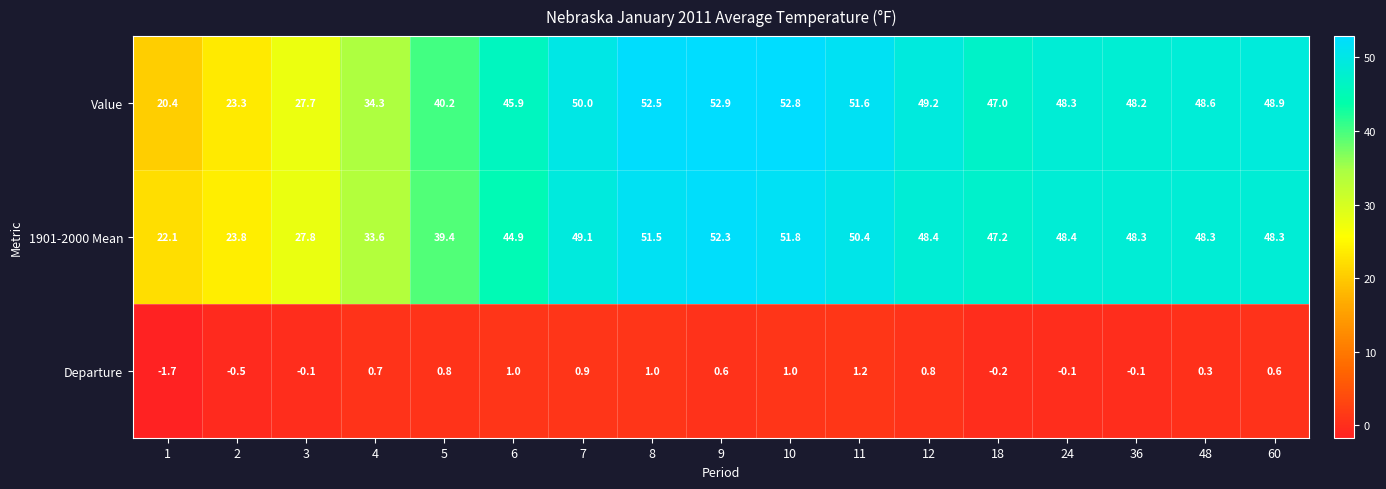

Which series has the largest total across all categories?

Value